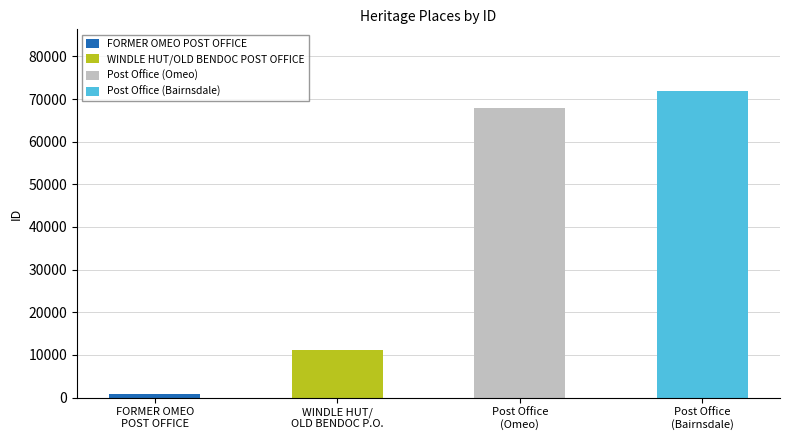

How many values are below 67973?

2